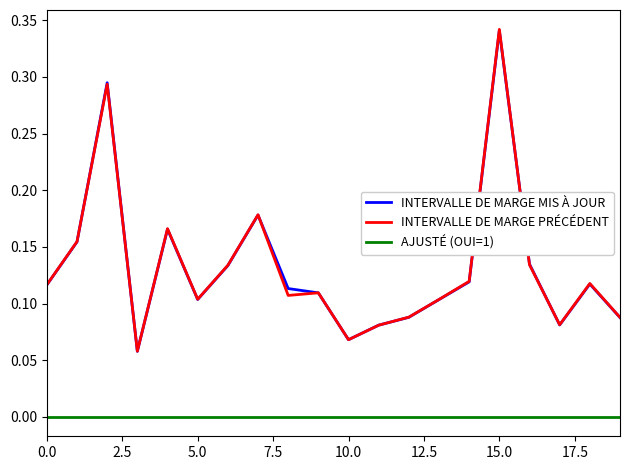

True or false: INTERVALLE DE MARGE PRÉCÉDENT and AJUSTÉ (OUI=1) cross at least once.

False